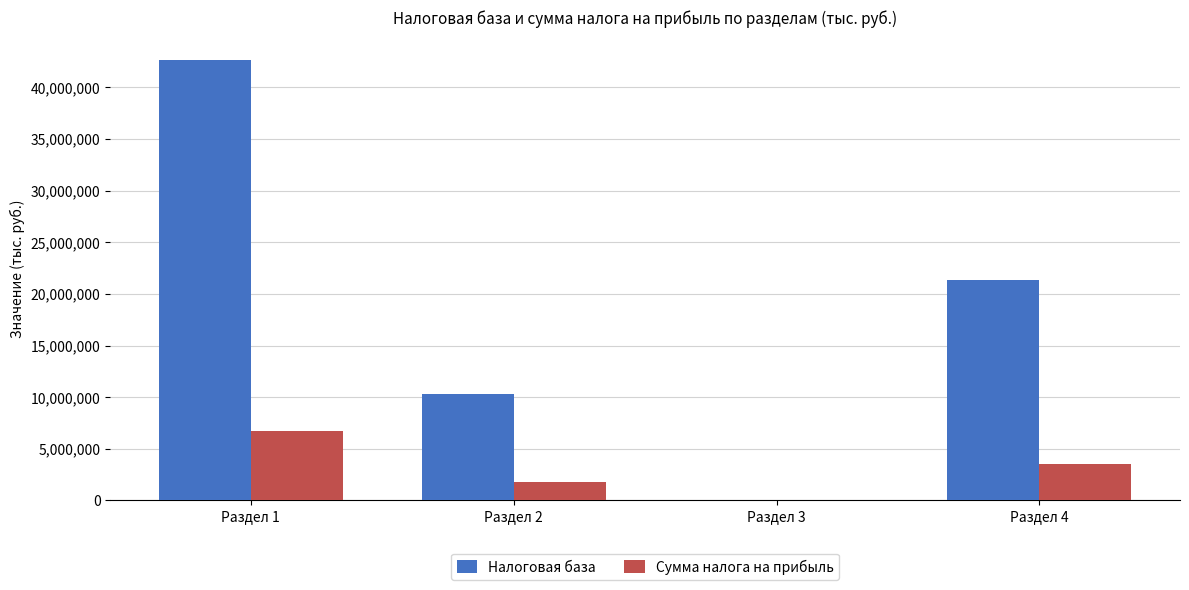

At which category is the sum across all series the highest?

Раздел 1